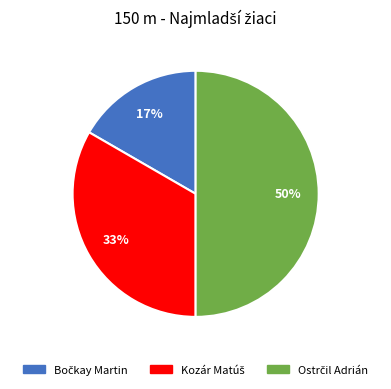

To the nearest percent, what is the difference between the largest and smallest slice percentages?

33%